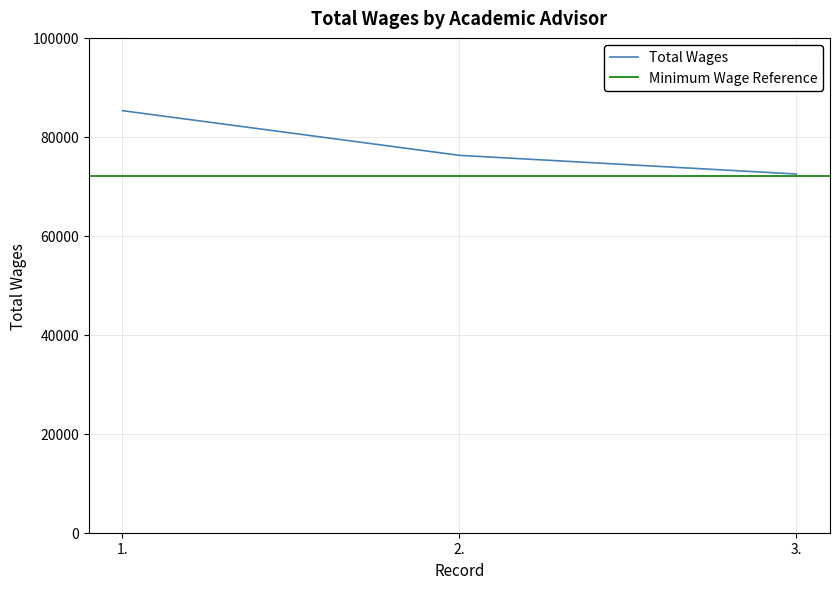

What is the average value?

78015